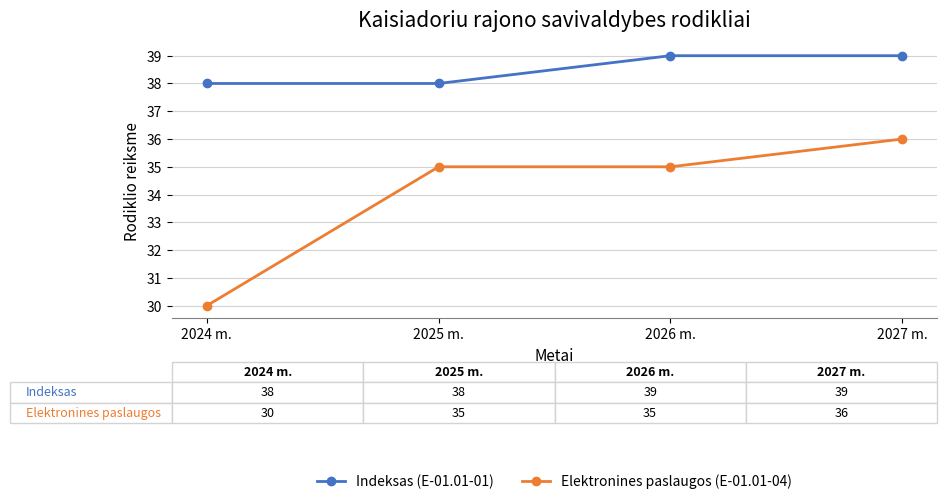

True or false: Indeksas (E-01.01-01) has more than 1 points higher than both neighbors.

False